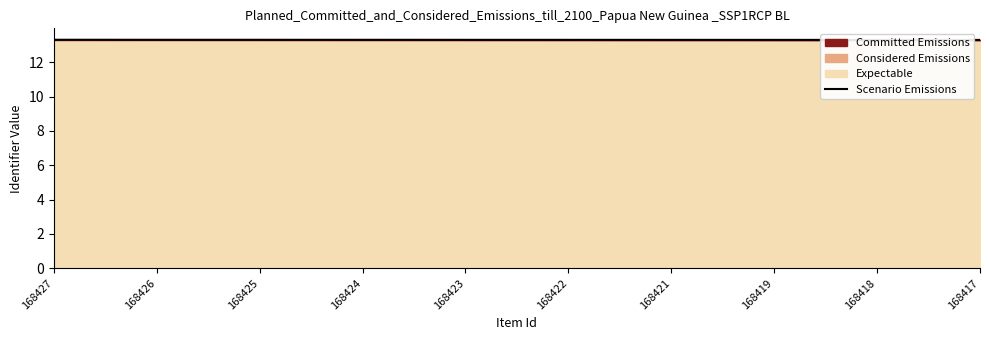

Approximately how many times larger is the value at 168425 compared to 168423?

1.0